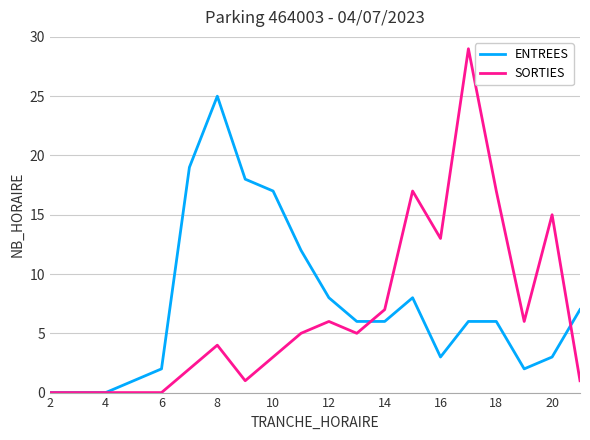

List the series in order of their overall mean, highest first.

ENTREES, SORTIES